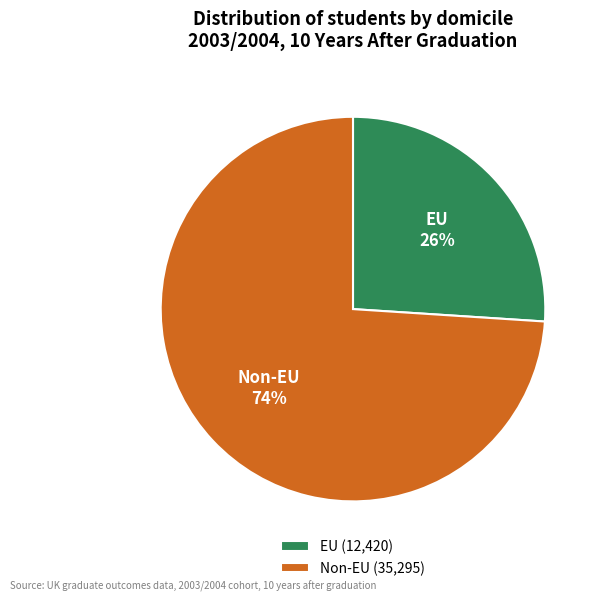

To the nearest percent, what is the average slice percentage?

50%